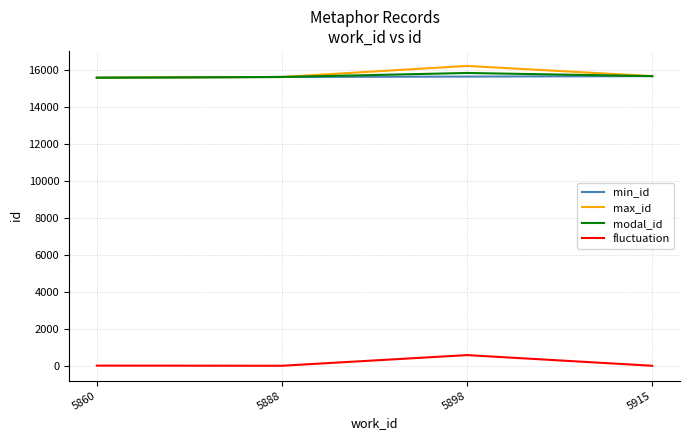

What is the difference between the modal_id values at 5860 and 5915?

86